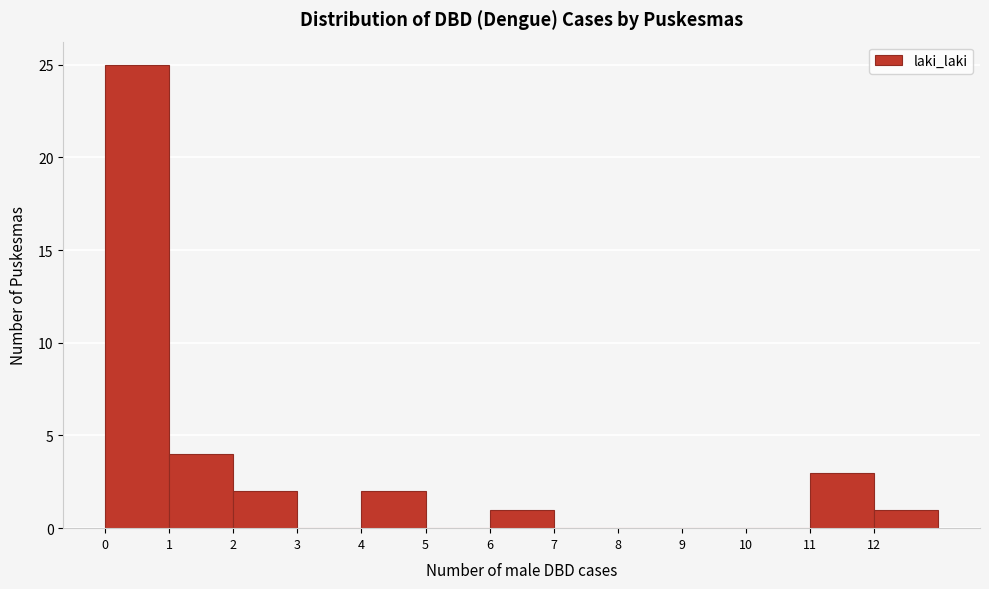

Reading left to right, list every bar in this chart as the range it spans on the x-axis followed by its height. The values are not printed on the chart, so give them approximately, as read against the axis.

0 to 1: 25
1 to 2: 4
2 to 3: 2
3 to 4: 0
4 to 5: 2
5 to 6: 0
6 to 7: 1
7 to 8: 0
8 to 9: 0
9 to 10: 0
10 to 11: 0
11 to 12: 3
12 to 13: 1